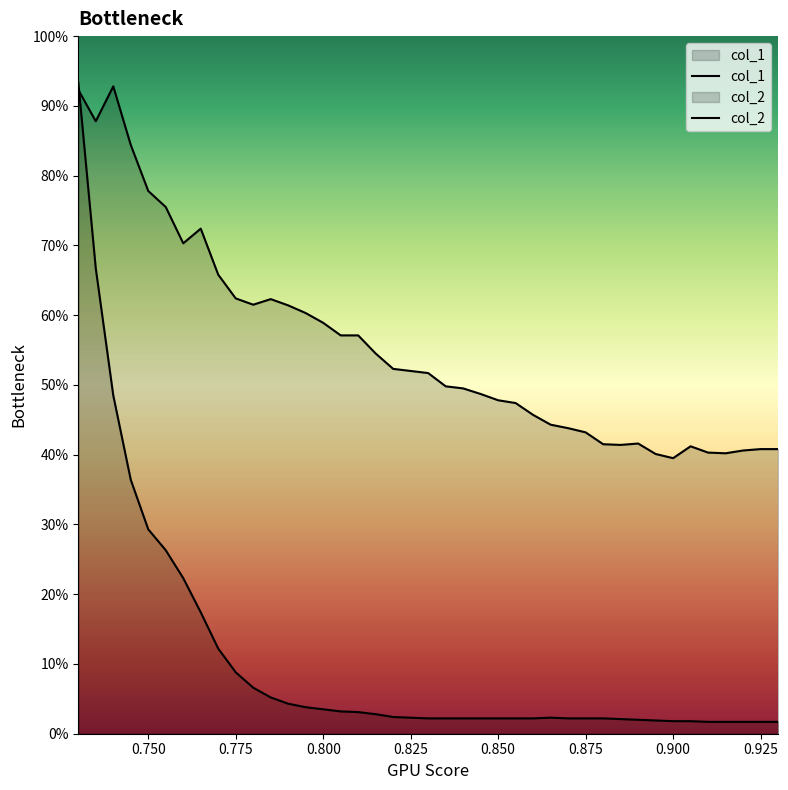

After their last crossing, which series has the higher values: col_1 or col_2?

col_1